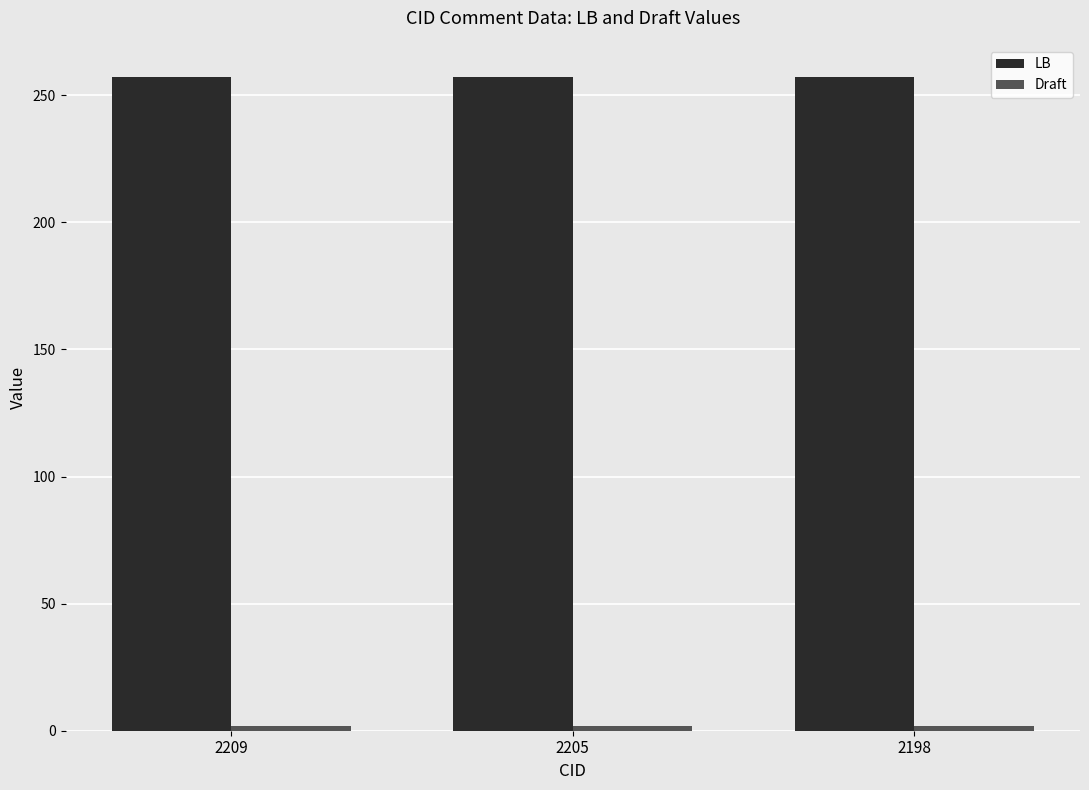

True or false: LB has a value of 62 at 2209.

False